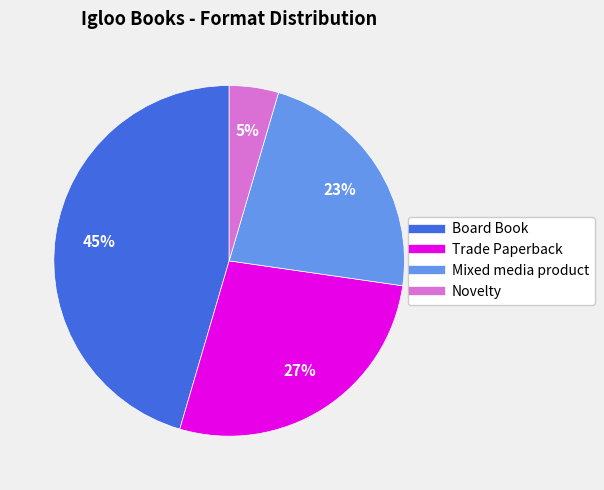

To the nearest percent, what is the average slice percentage?

25%